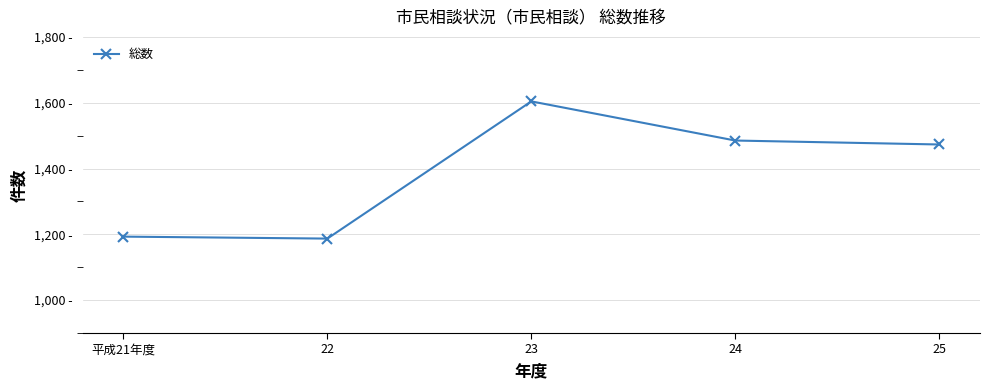

Does the chart have visible grid lines?

Yes